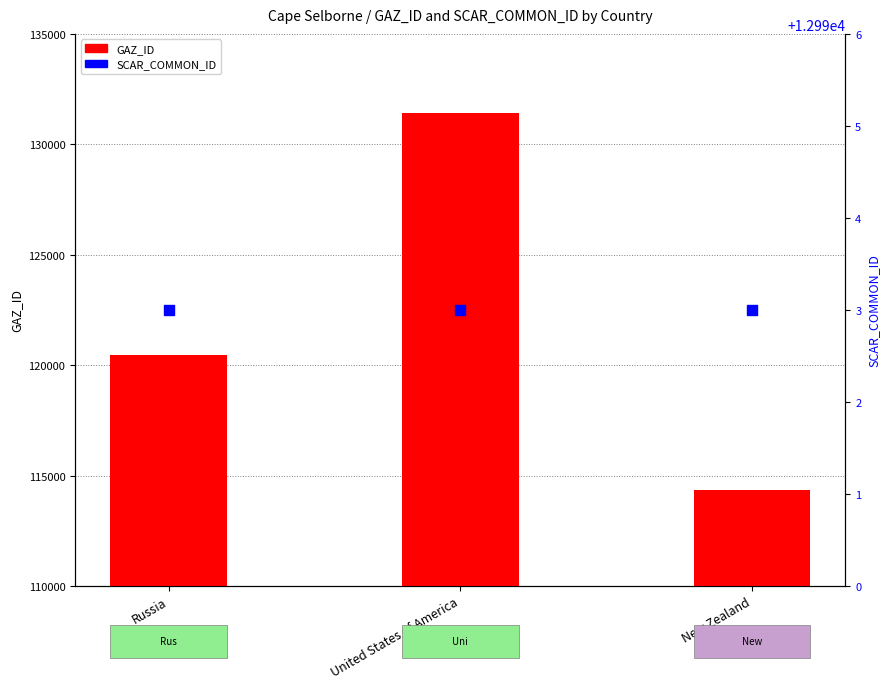

Which series reaches the minimum Y coordinate?

GAZ_ID